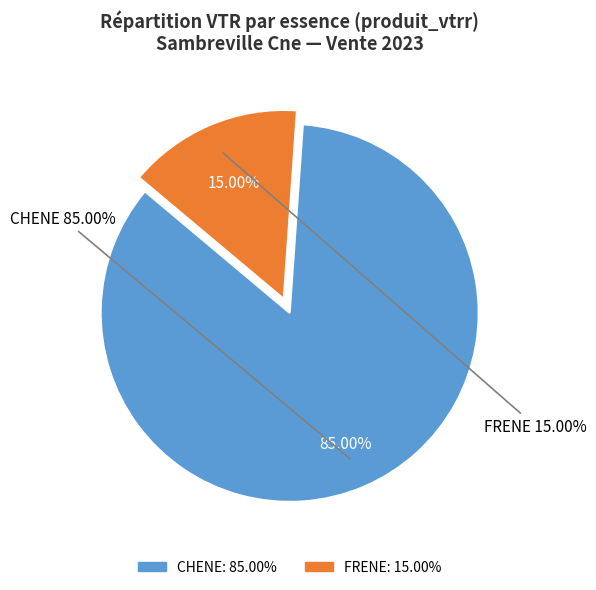

Which category accounts for the majority?

CHENE